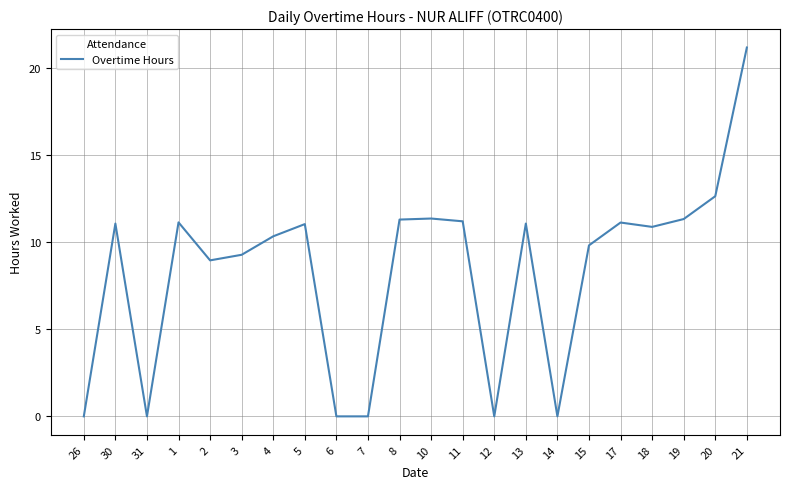

What is the greatest value displayed?

21.2